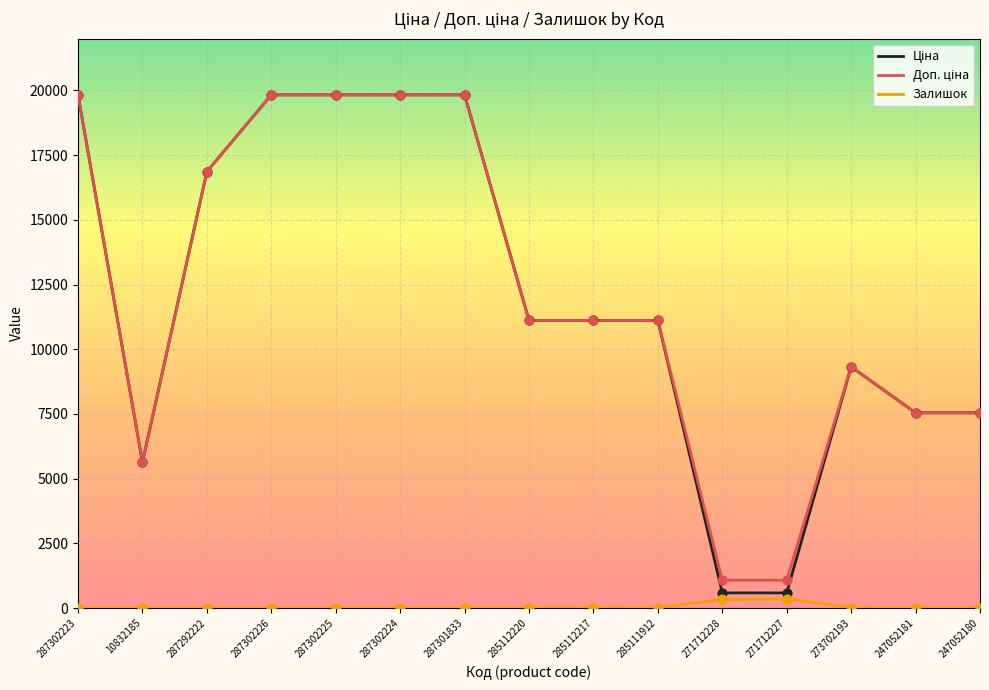

What is the total value across all series at 247052181?

15110.8